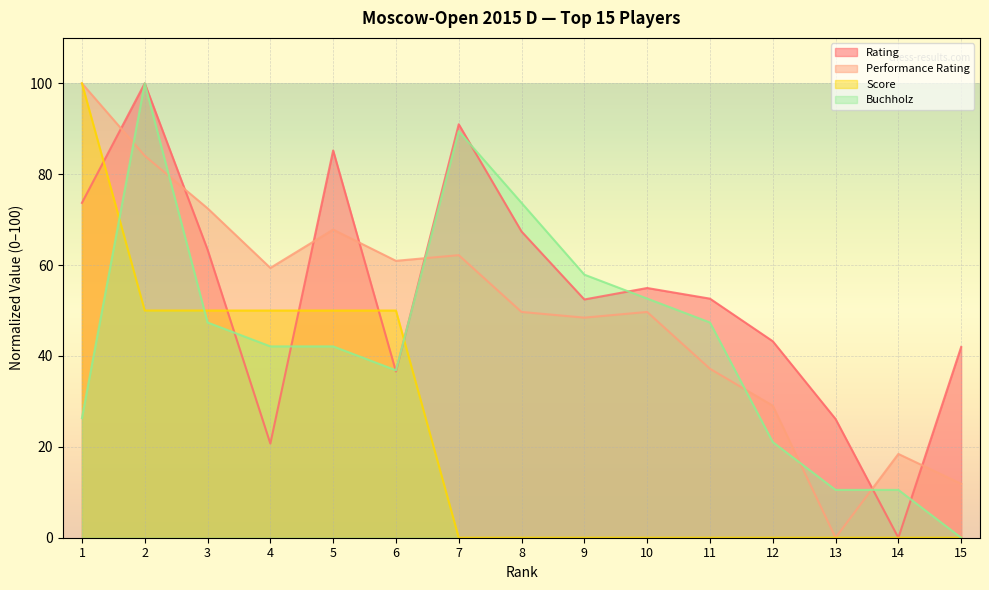

What is the difference between the maximum and second lowest values in the Score series?

100.0